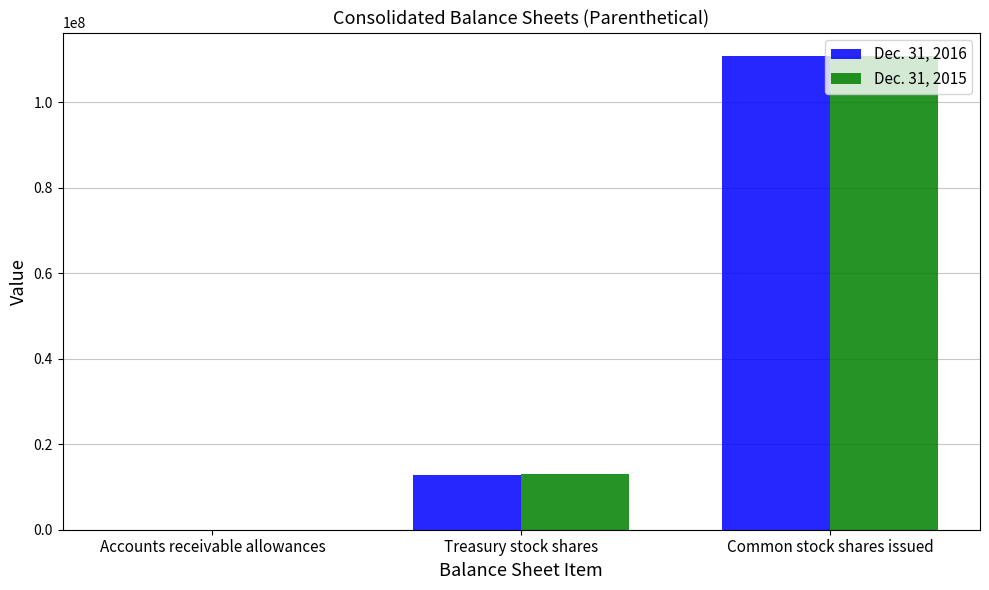

How many Dec. 31, 2016 values are between 8288 and 110834088?

3